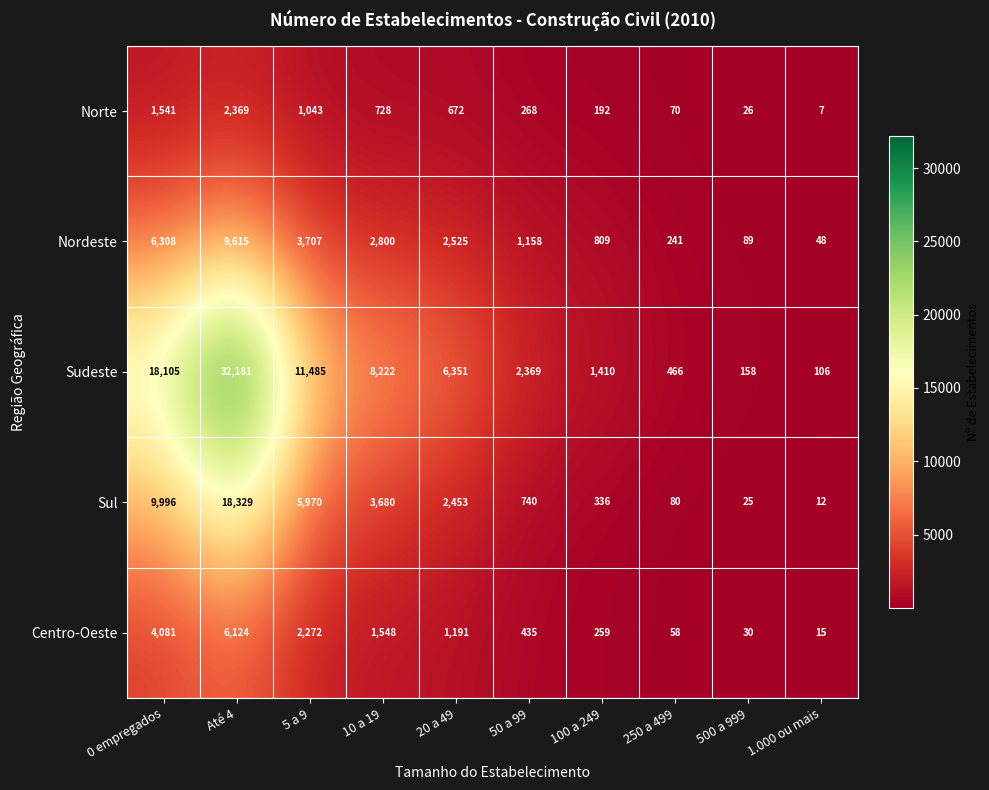

At 1.000 ou mais, list the series in order from largest to smallest.

Sudeste, Nordeste, Centro-Oeste, Sul, Norte